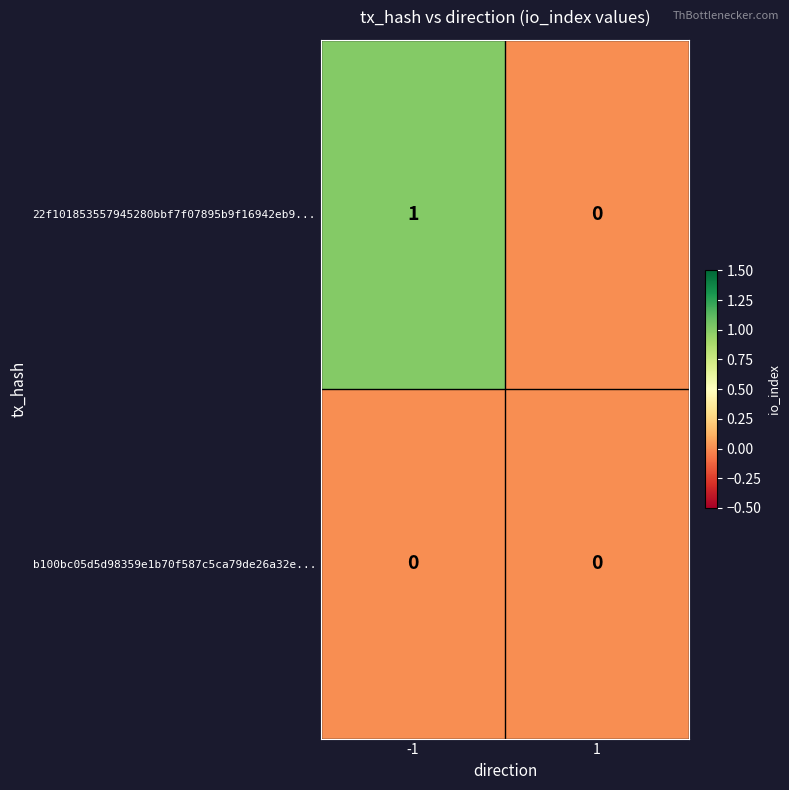

Which series changed the most between -1 and 1?

22f101853557945280bbf7f07895b9f16942eb9...